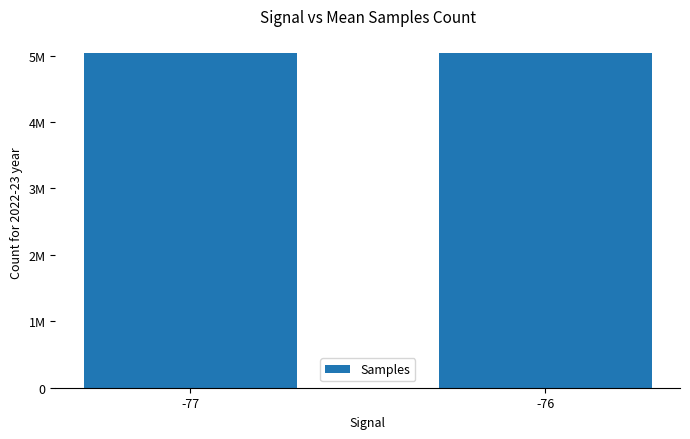

Reading left to right, transcribe all the data shown in this chart.

5045747.5	5041729.4